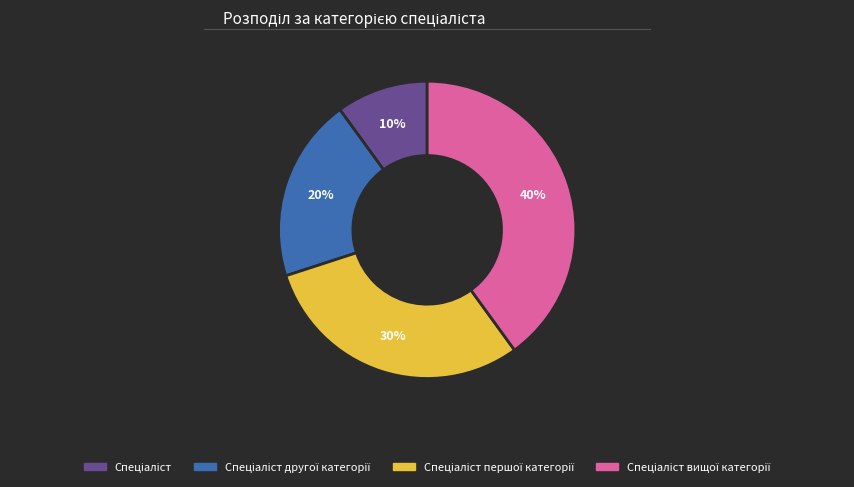

Is there any slice that represents more than half of the pie?

No